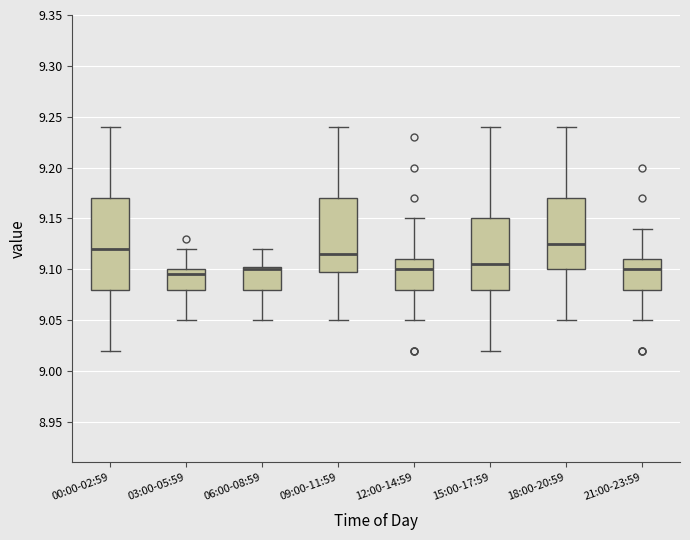

Where does the upper whisker of the box for 12:00-14:59 end on the y-axis? The values are not printed on the chart, so give them approximately, as read against the axis.

9.150